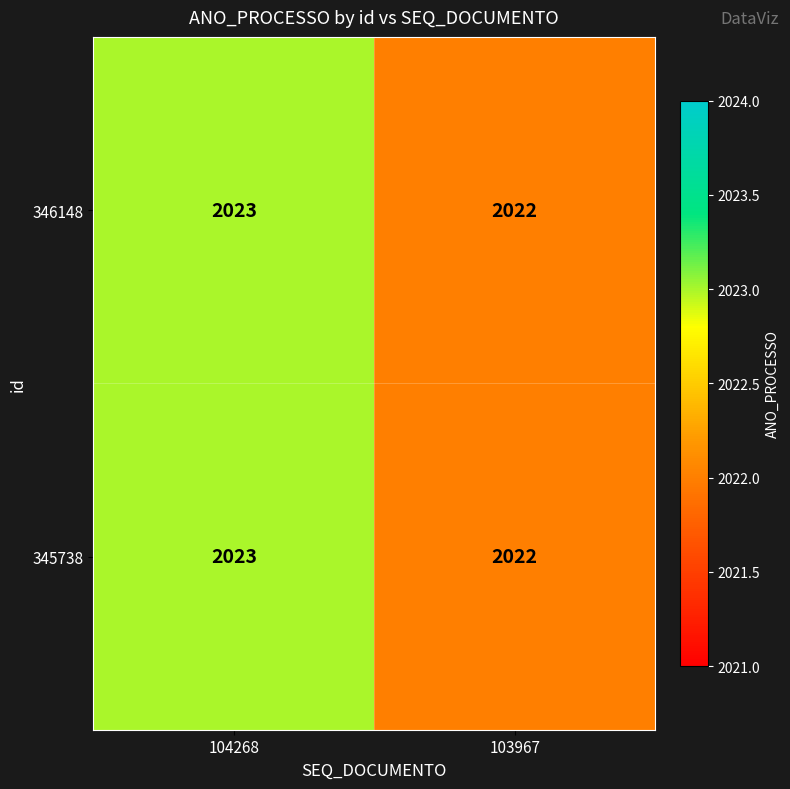

What is the approximate value of 345738 at 104268?

2023